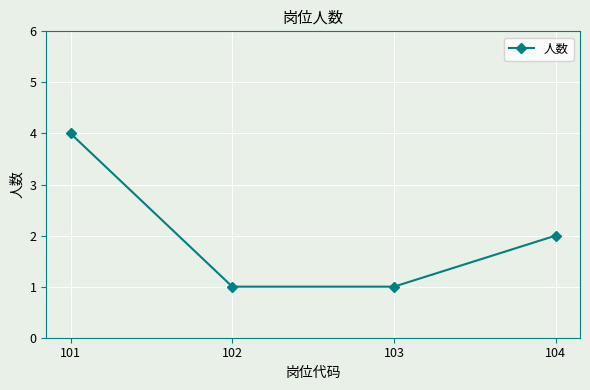

What is the maximum value shown in the chart?

4